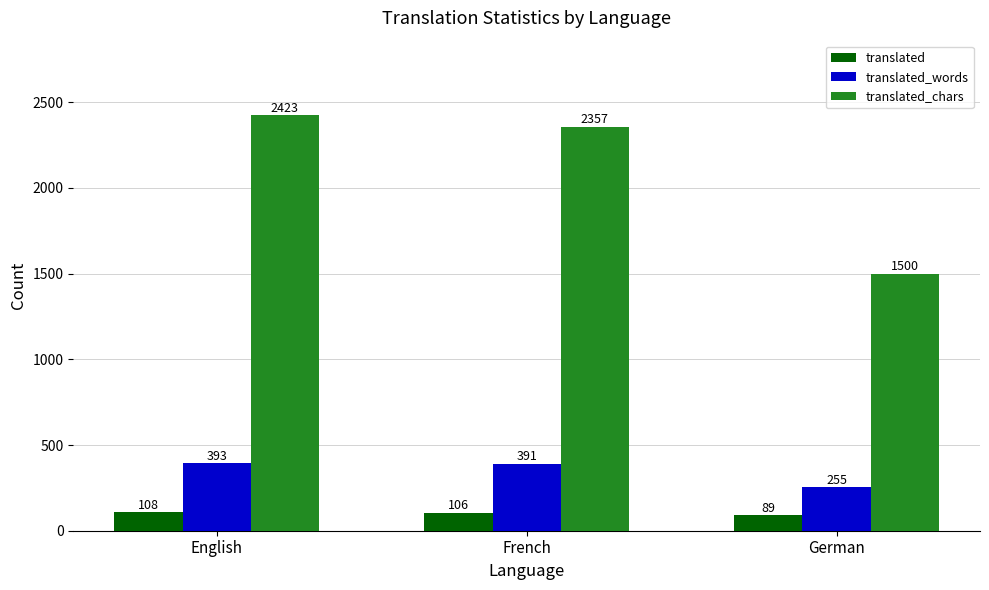

How many distinct data groups are displayed?

3